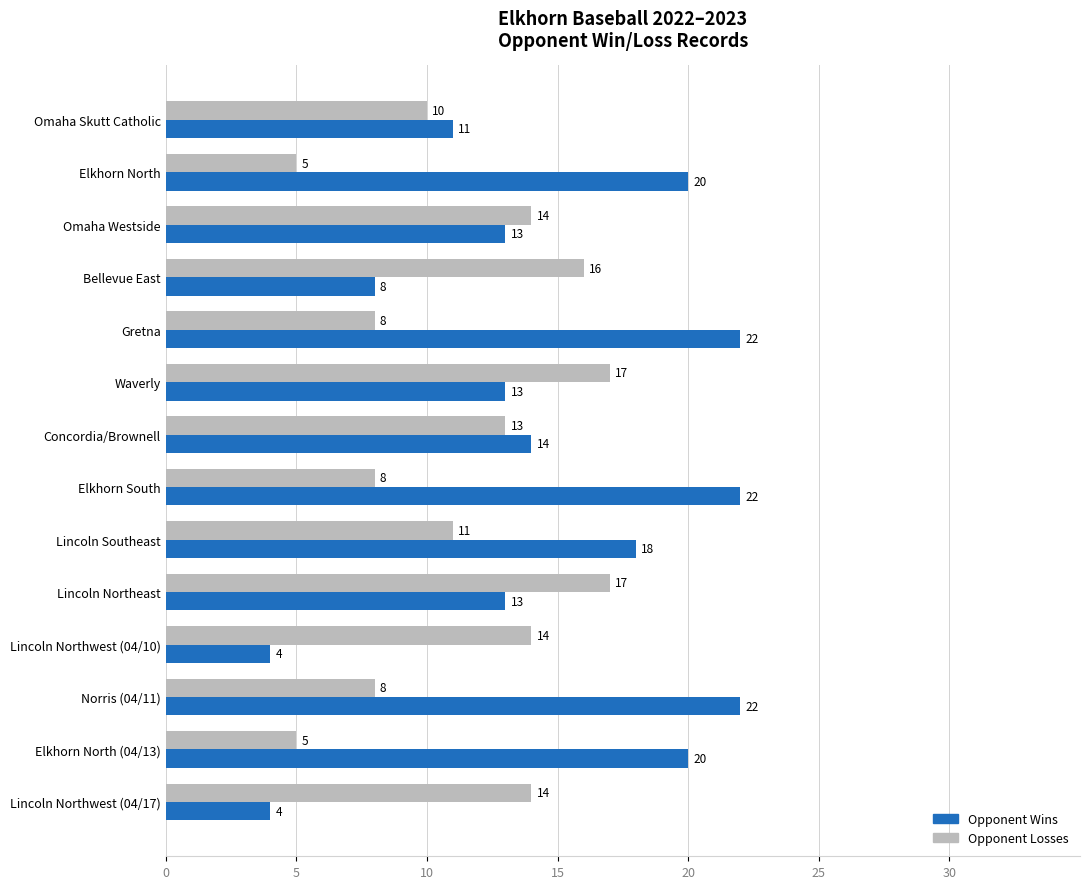

What is the difference between the maximum and minimum values in the Opponent Losses series?

12